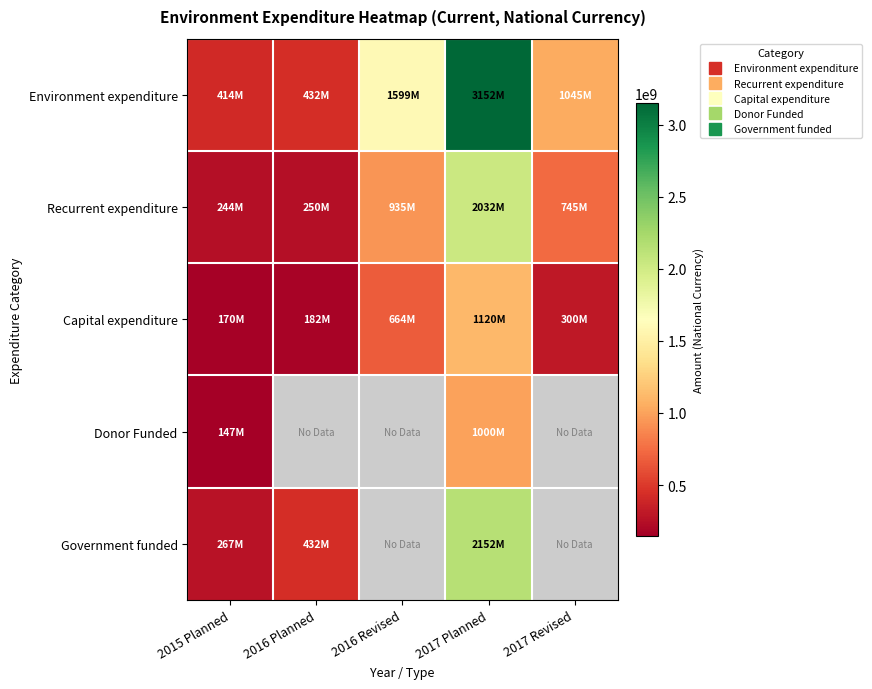

True or false: Government funded has a value of 2939710880.3 at 2017 Planned.

False